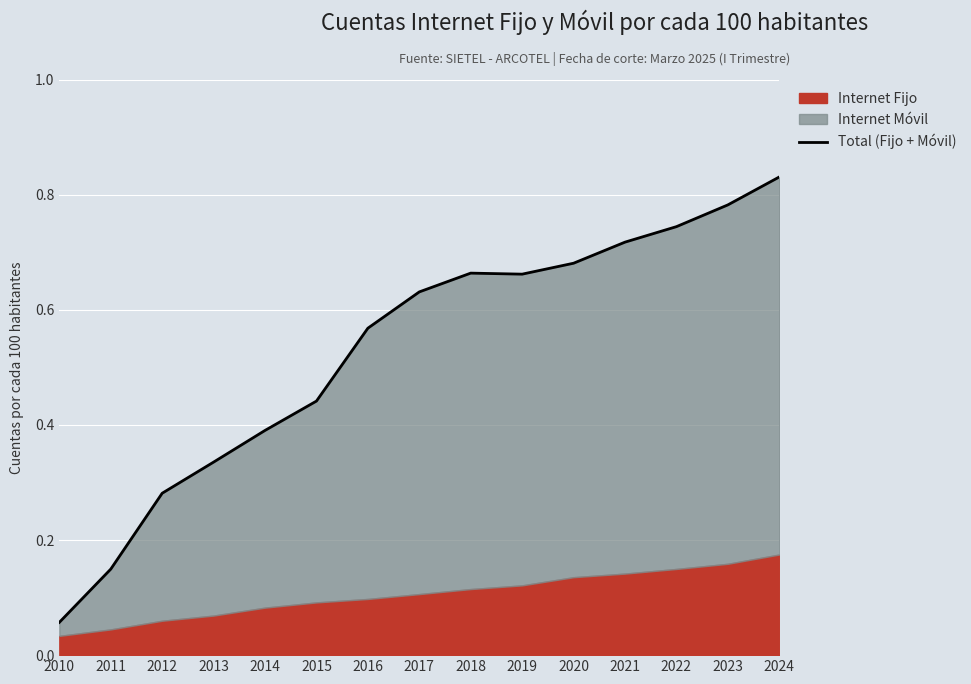

How many lines are shown in the chart?

1